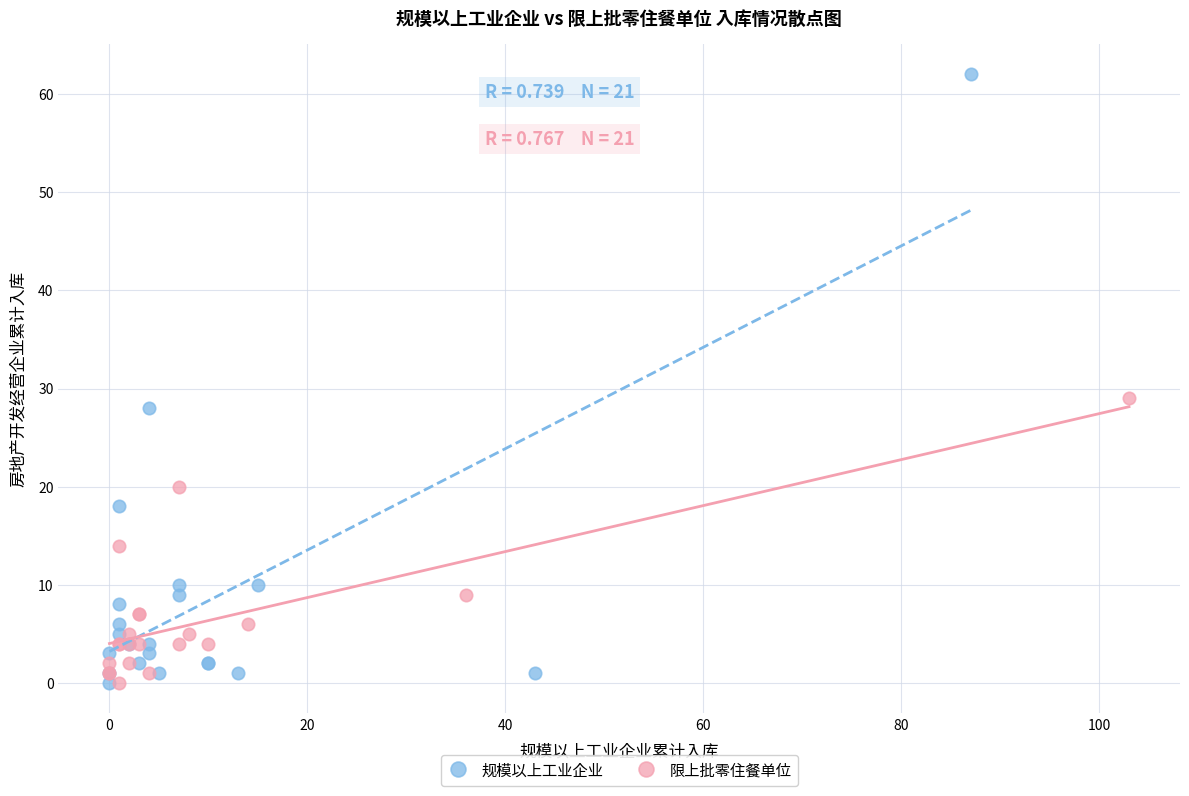

Which series reaches the maximum Y coordinate?

规模以上工业企业